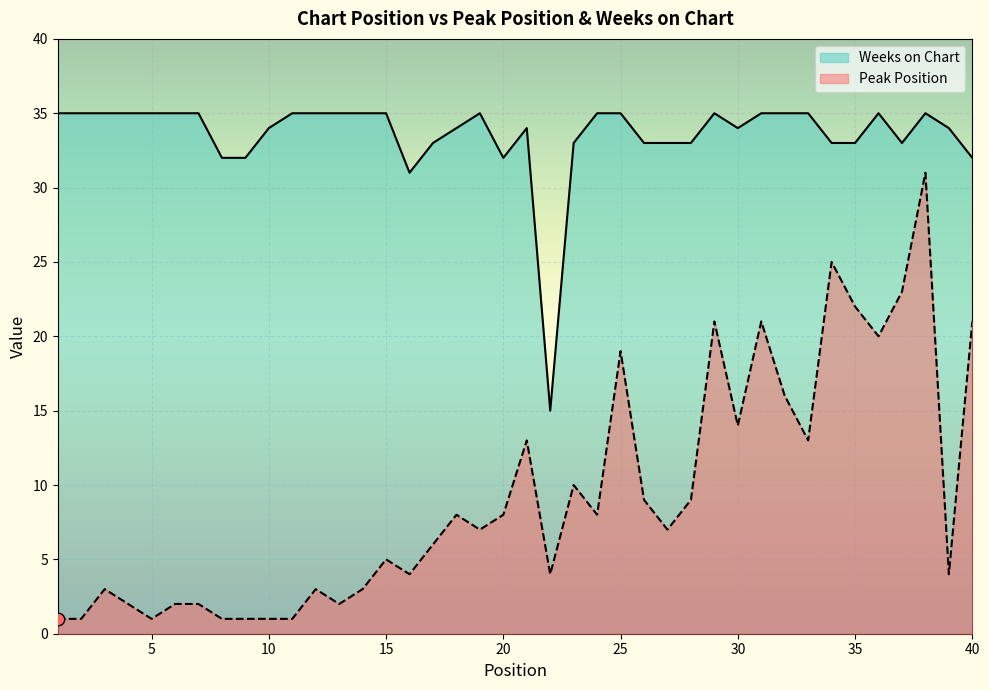

What is the total value across all series at 23?

43